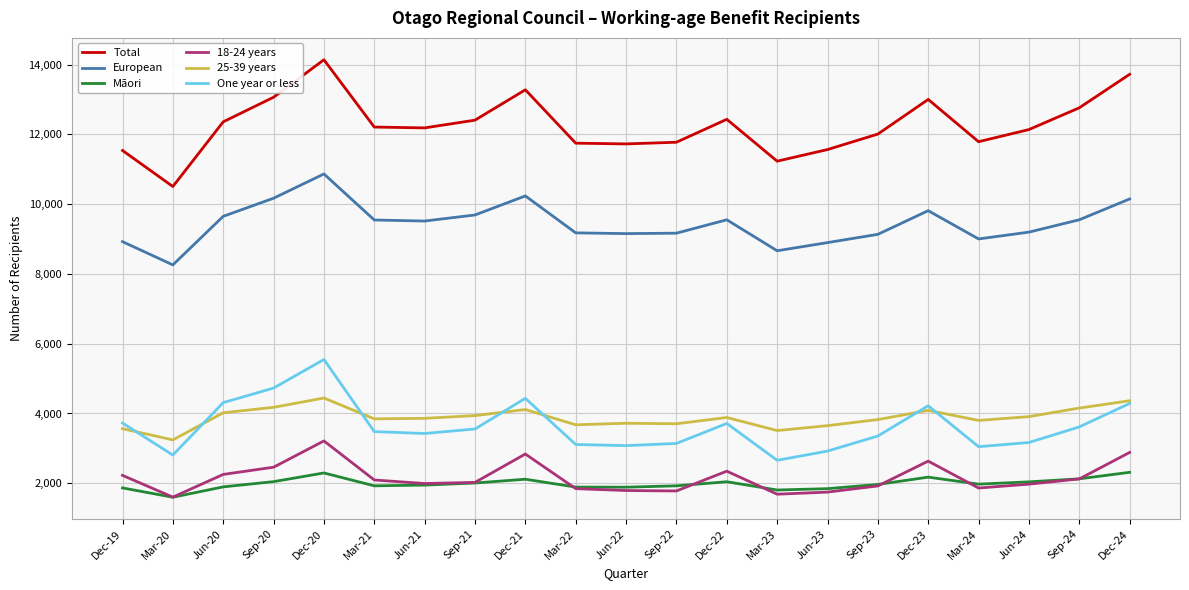

How many lines are shown in the chart?

6